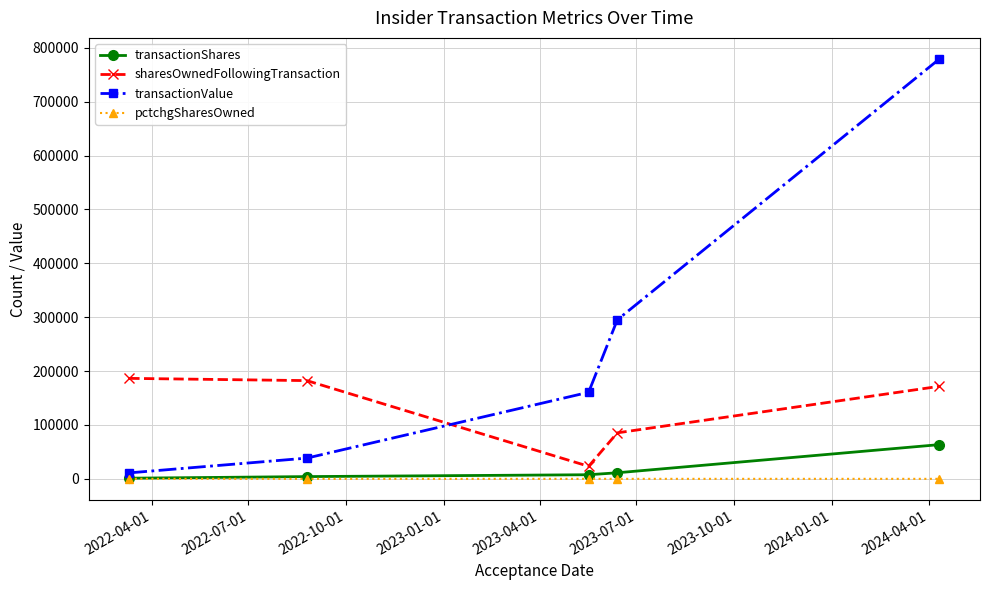

What is the smallest value displayed?

-27